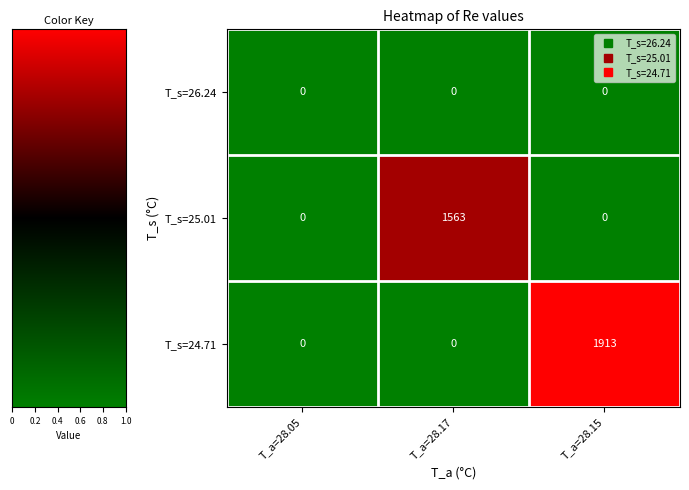

List the series in order of their overall mean, highest first.

T_s=24.71, T_s=25.01, T_s=26.24